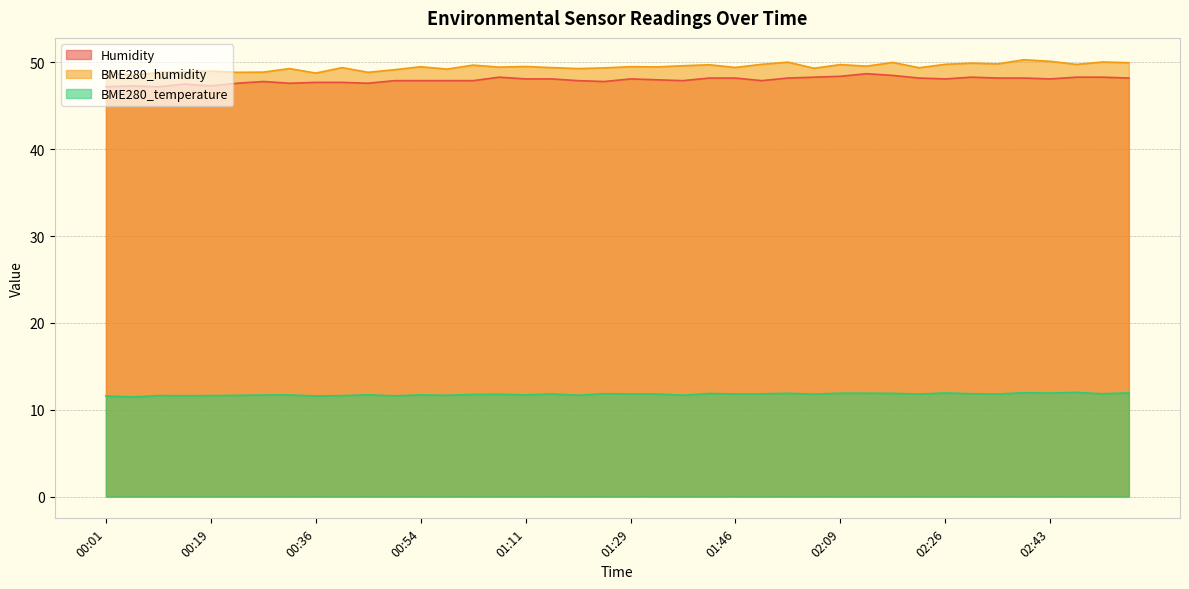

Reading right to left, list all the values displayed in this chart.

Humidity: 48.2	48.3	48.3	48.1	48.2	48.2	48.3	48.1	48.2	48.5	48.7	48.4	48.3	48.2	47.9	48.2	48.2	47.9	48.0	48.1	47.8	47.9	48.1	48.1	48.3	47.9	47.9	47.9	47.9	47.6	47.7	47.7	47.6	47.8	47.6	47.3	47.5	47.2	47.3	47.2
BME280_humidity: 50.0	50.0	49.8	50.1	50.3	49.8	49.9	49.8	49.4	50.0	49.6	49.8	49.3	50.0	49.8	49.4	49.7	49.6	49.5	49.5	49.4	49.3	49.4	49.5	49.5	49.7	49.2	49.5	49.2	48.9	49.4	48.8	49.3	48.9	48.9	49.0	48.9	48.8	48.5	49.0
BME280_temperature: 11.9	11.8	12.0	11.9	11.9	11.8	11.8	11.9	11.8	11.9	11.9	11.9	11.8	11.9	11.8	11.8	11.9	11.7	11.8	11.8	11.8	11.7	11.8	11.7	11.8	11.8	11.7	11.7	11.6	11.7	11.6	11.6	11.7	11.7	11.7	11.6	11.6	11.6	11.5	11.6